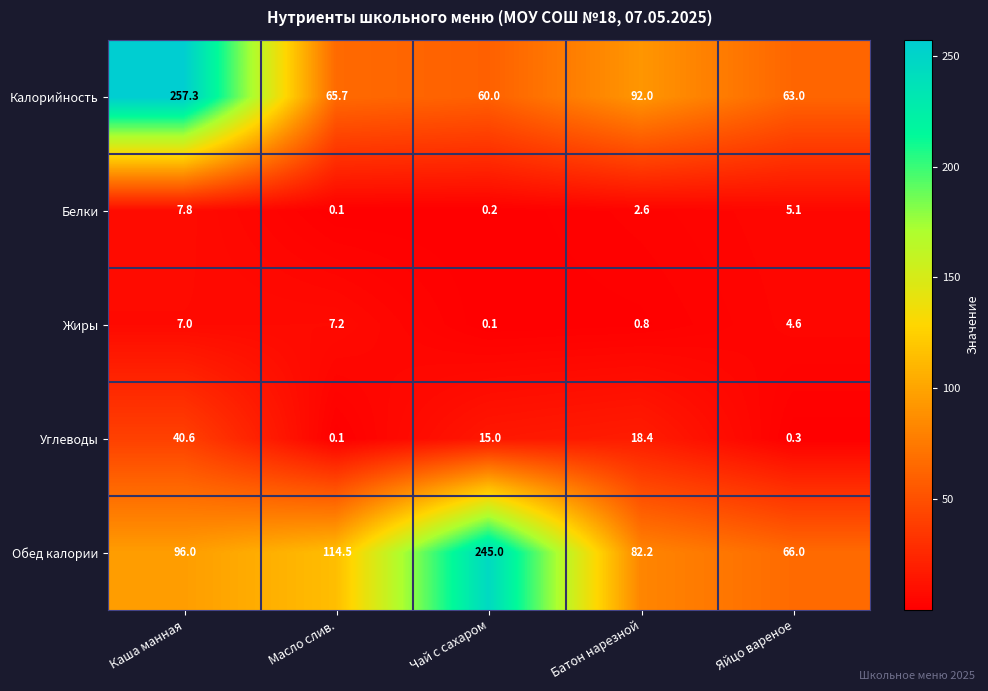

Which series has the widest spread of values?

Калорийность